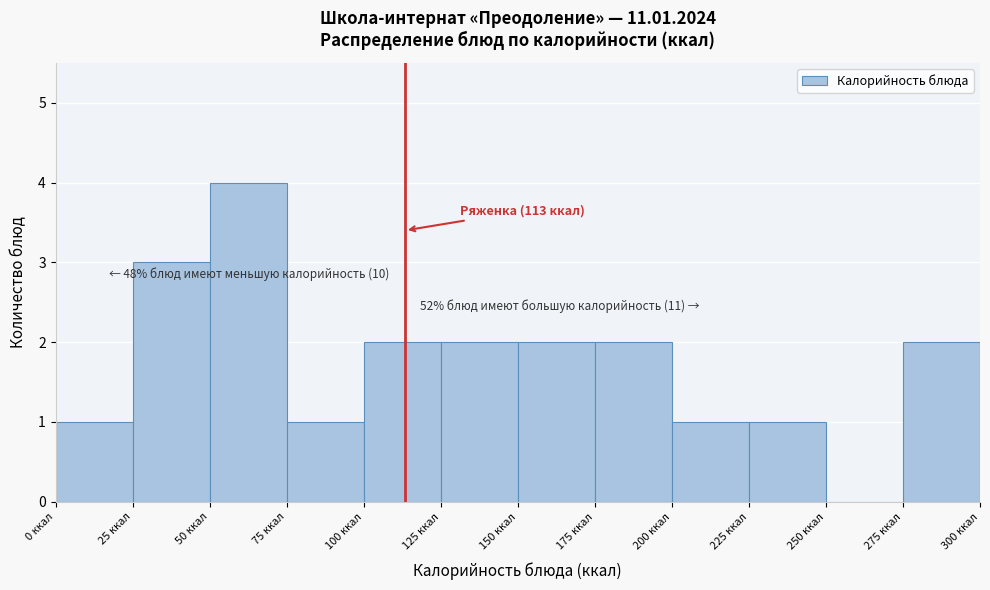

Which range on the x-axis has the tallest bar?

50 to 75